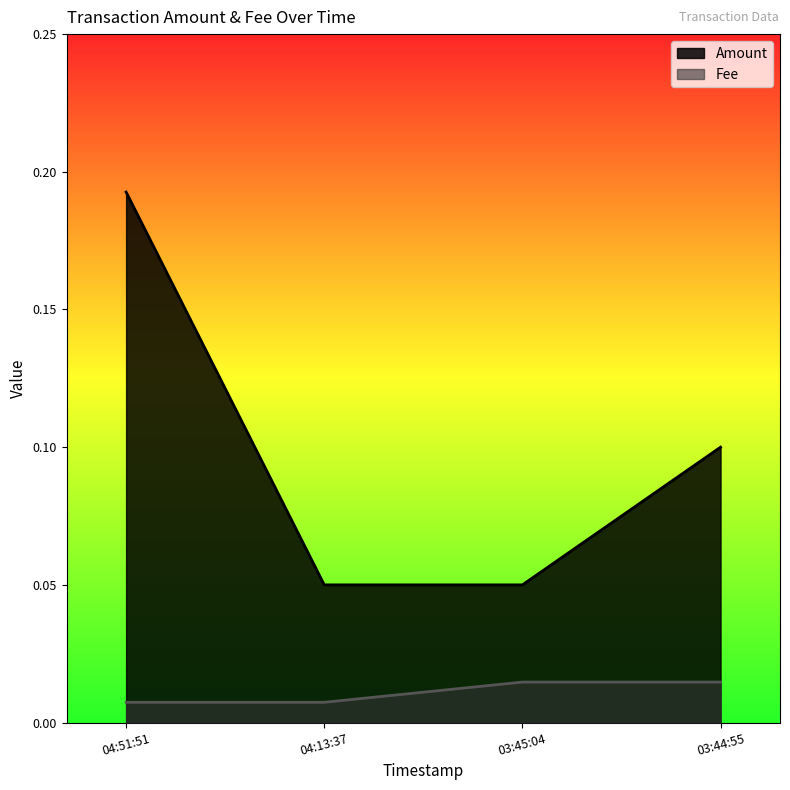

Is the value of Amount at 03:44:55 greater than the value of Fee at 03:45:04?

Yes